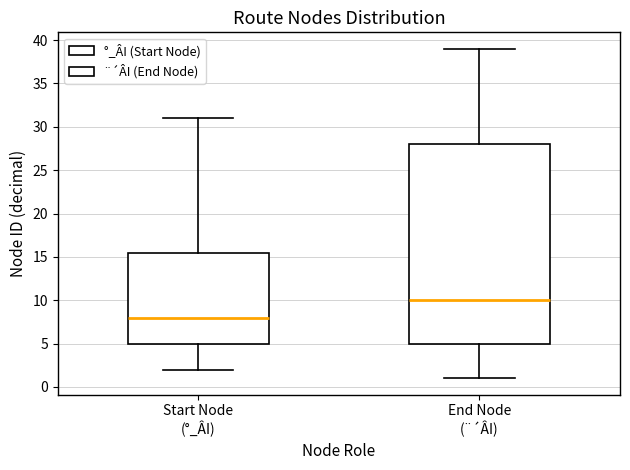

Where is the lower edge of the box for Start Node (°_ÂI) on the y-axis? The values are not printed on the chart, so give them approximately, as read against the axis.

5.0